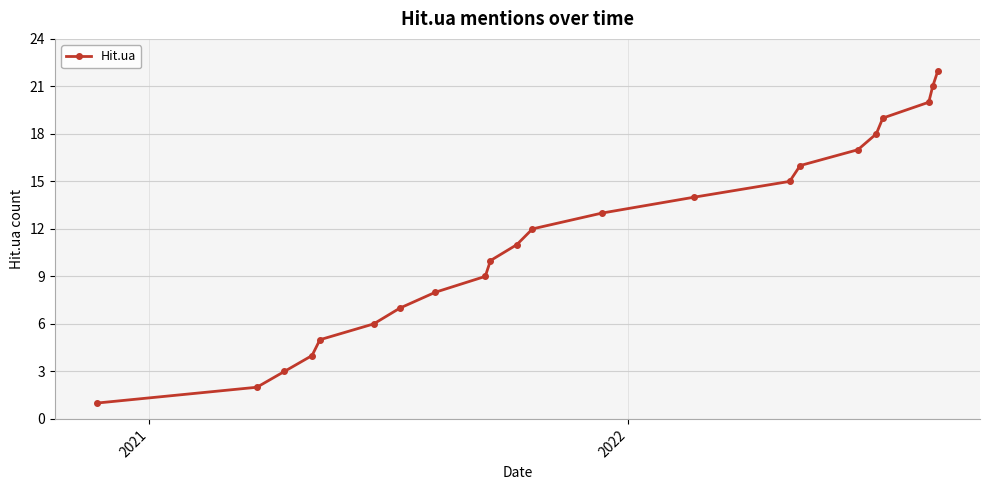

Reading right to left, what are all the values shown in this chart?

22	21	20	19	18	17	16	15	14	13	12	11	10	9	8	7	6	5	4	3	2	1